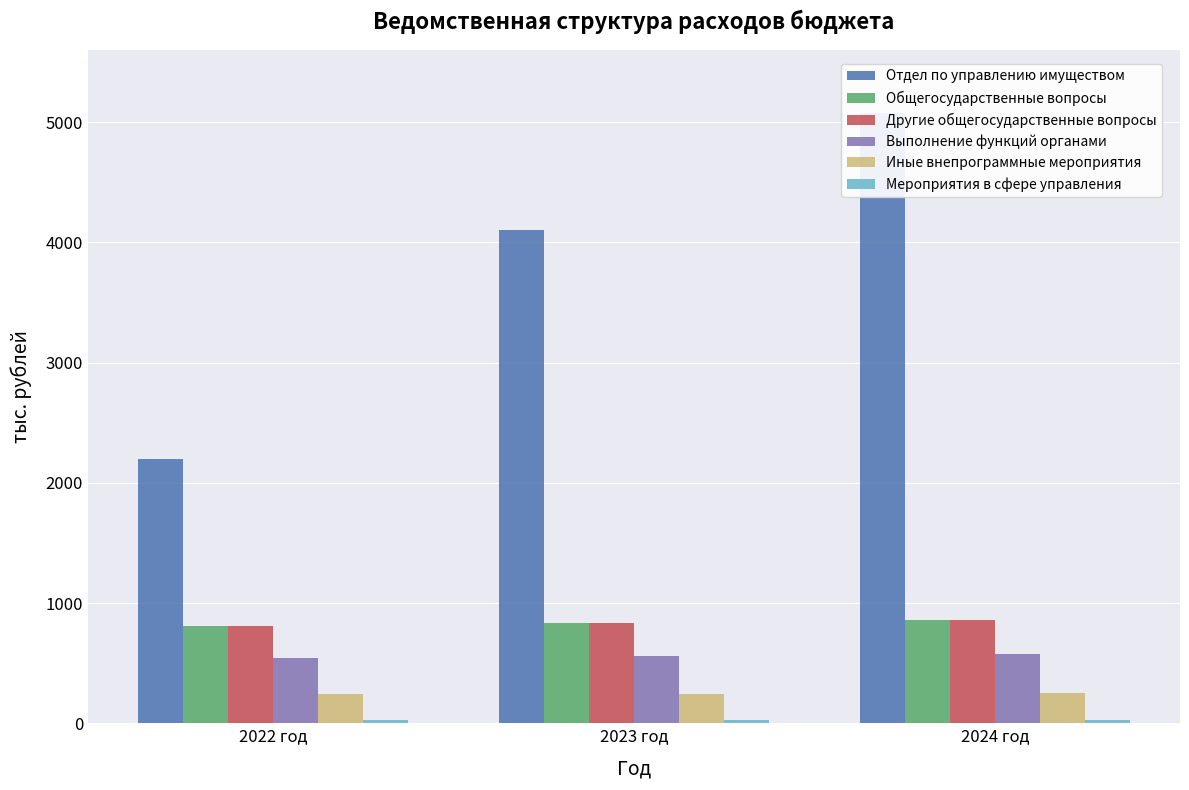

Rank the series by their maximum value, from lowest to highest.

Мероприятия в сфере управления, Иные внепрограммные мероприятия, Выполнение функций органами, Общегосударственные вопросы, Другие общегосударственные вопросы, Отдел по управлению имуществом